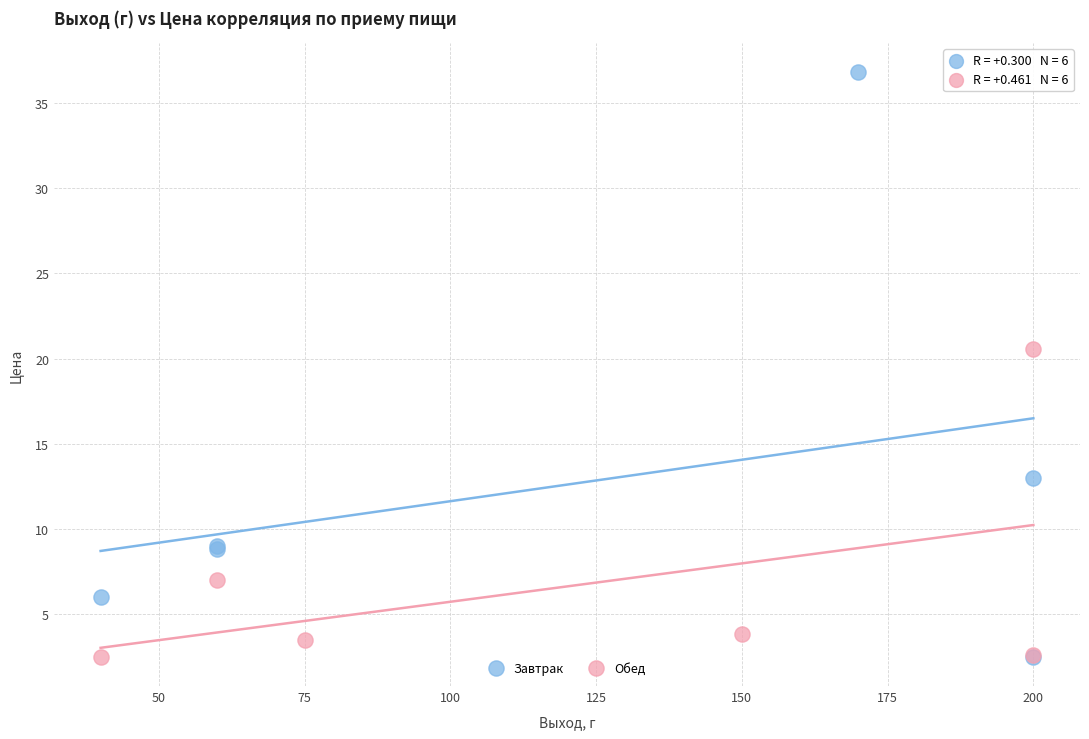

Which series has the largest Y range (max minus min)?

Завтрак